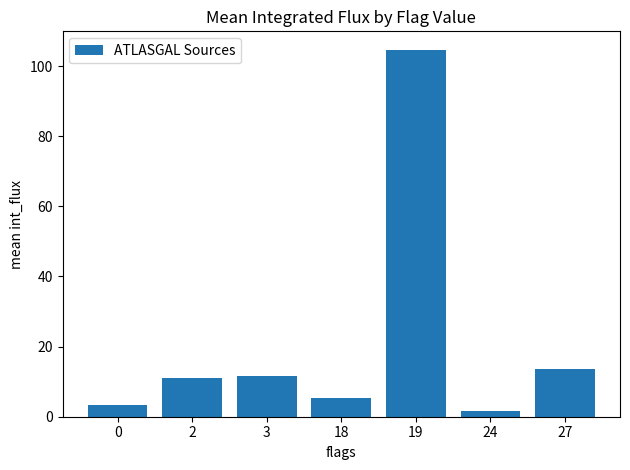

How many data points does each series have?

7